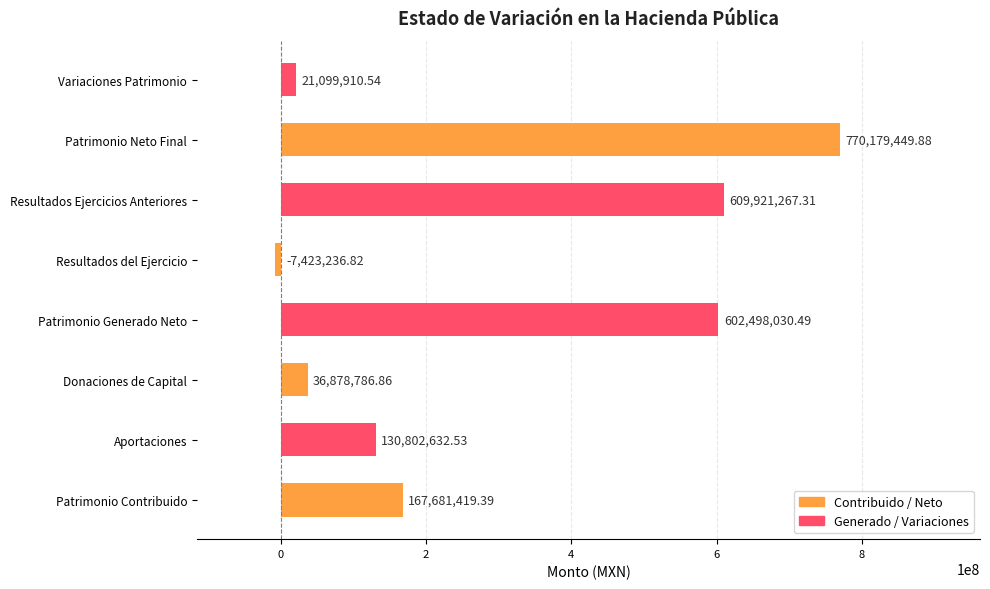

Which label corresponds to the smallest value in the chart?

Resultados del Ejercicio